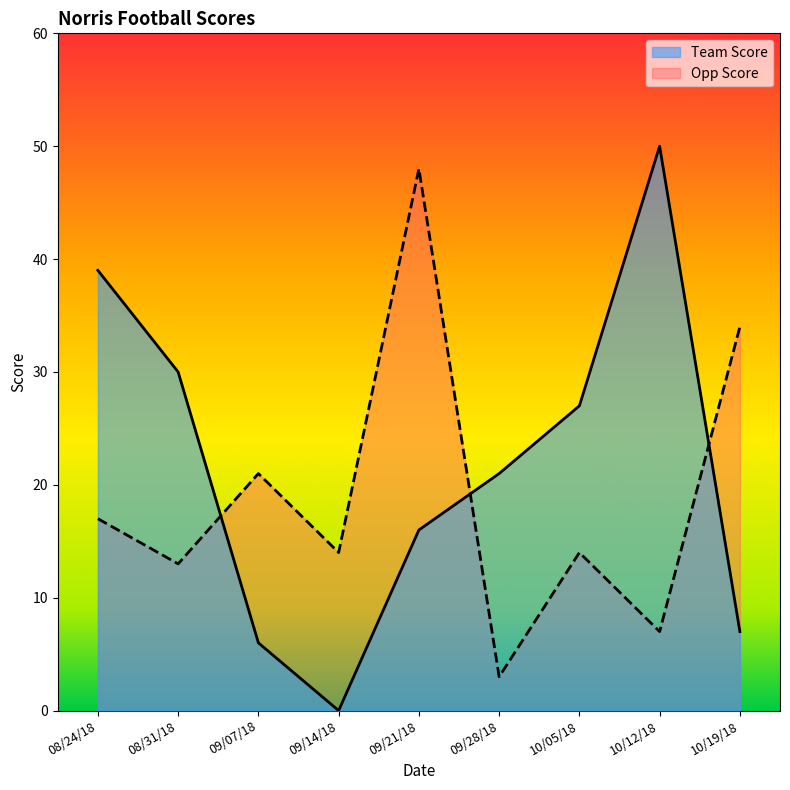

What is the sum of all Team Score values?

196